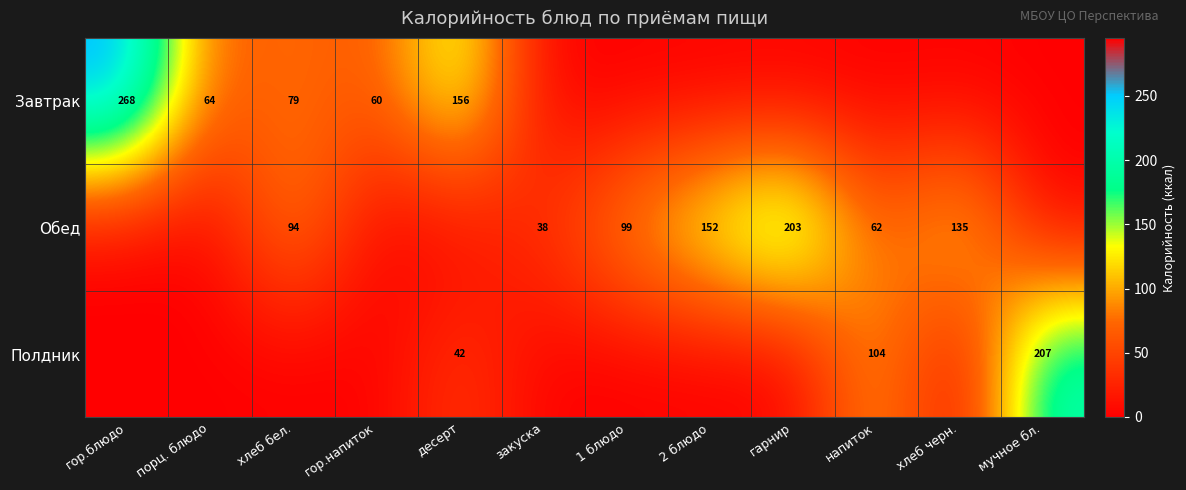

How many categories are shown in the chart?

12